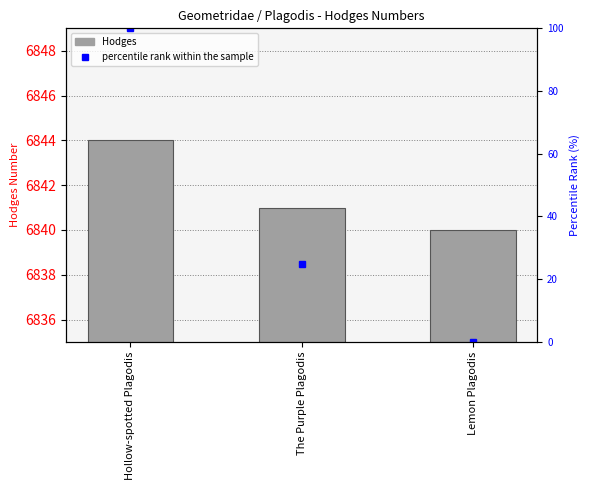

At which label does Hodges reach its minimum?

Lemon Plagodis